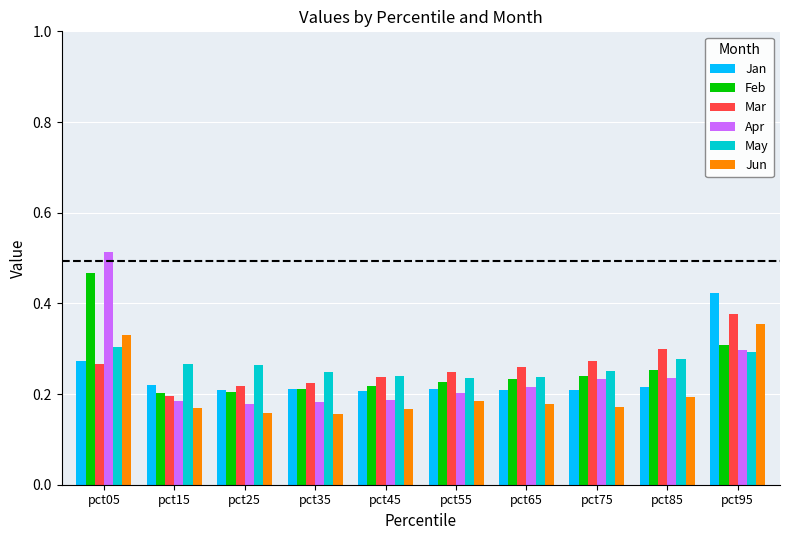

List the series in order of their peak value, highest first.

Apr, Feb, Jan, Mar, Jun, May